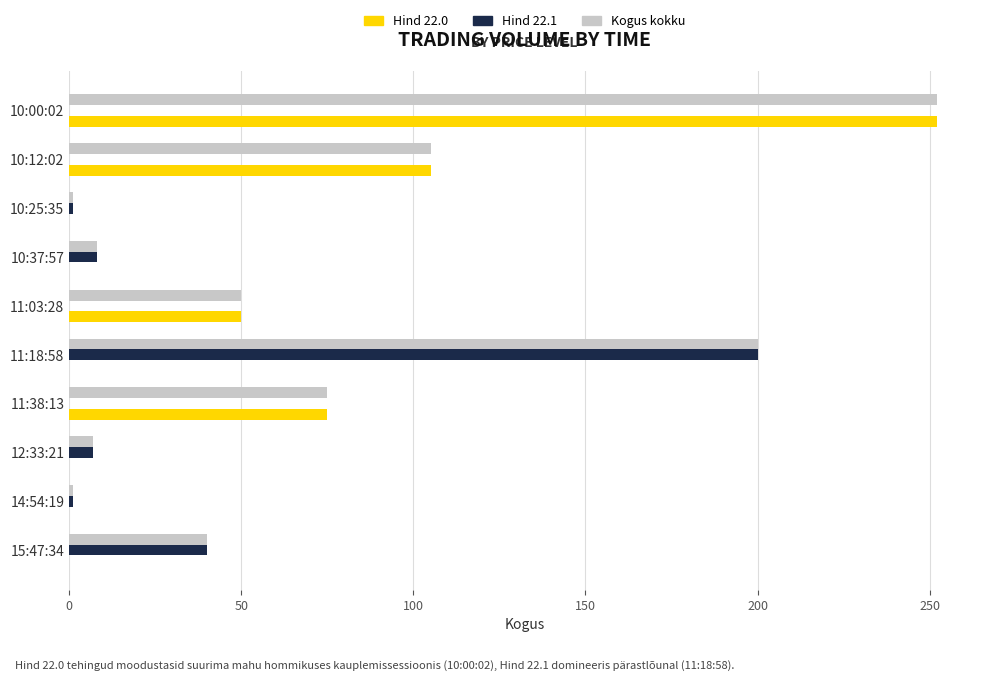

What is the average value of the Hind 22.0 series?

48